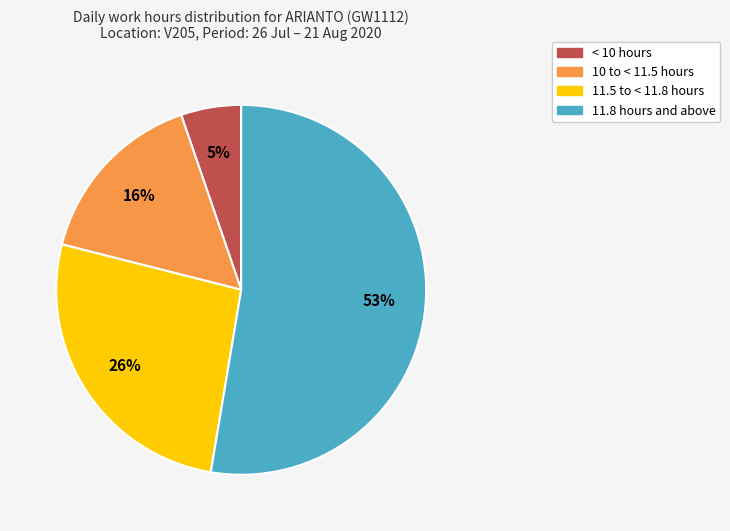

Does < 10 hours account for over 50% of the chart?

No